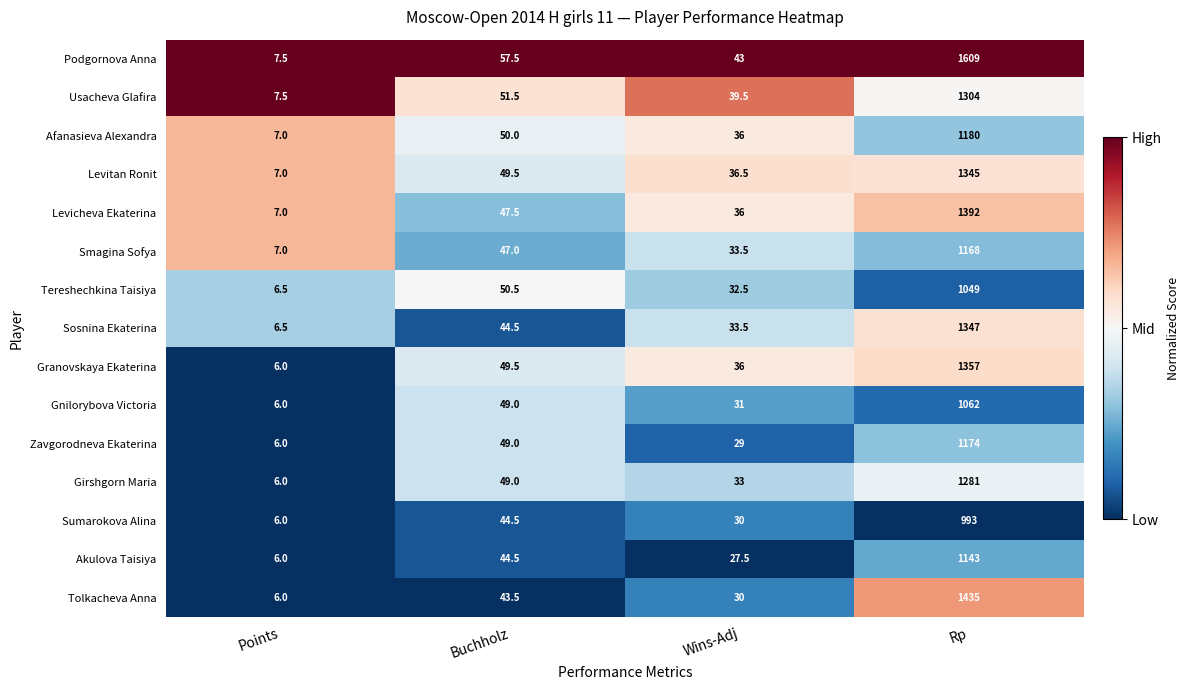

What is the approximate value of Sumarokova Alina at Rp?

993.0